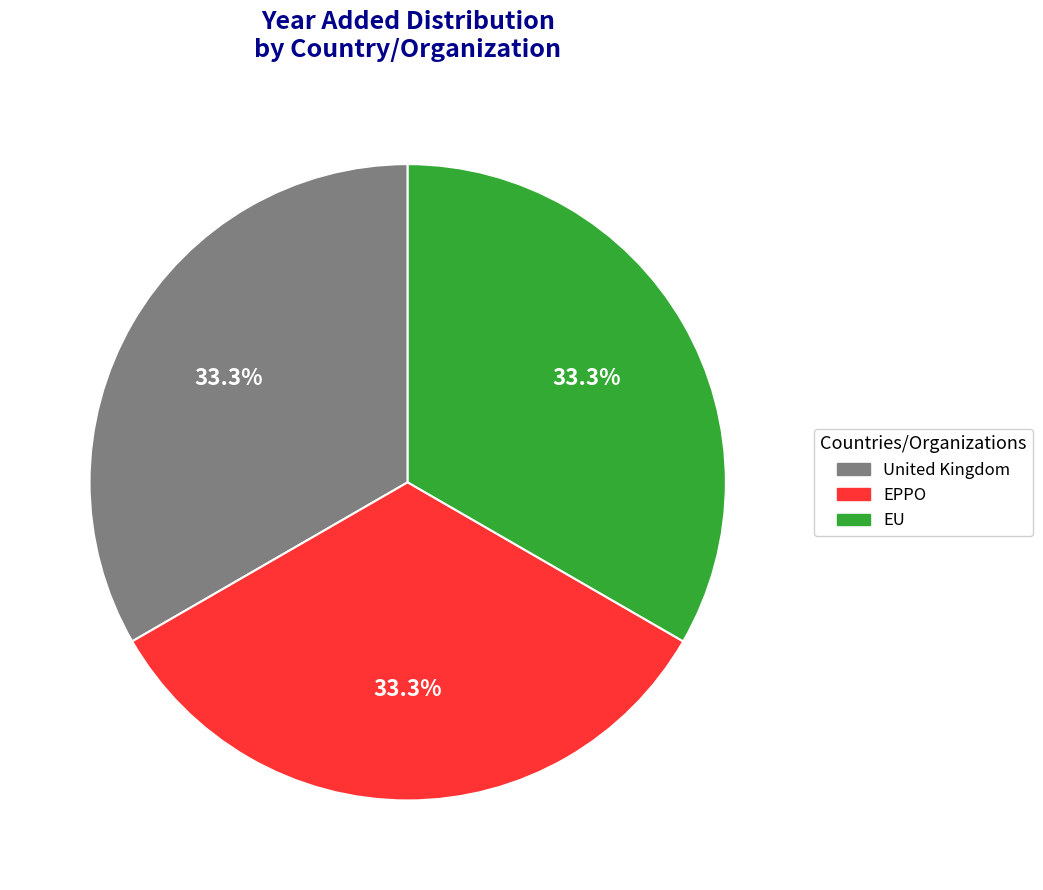

Do EU and EPPO together represent more than half of the pie?

Yes